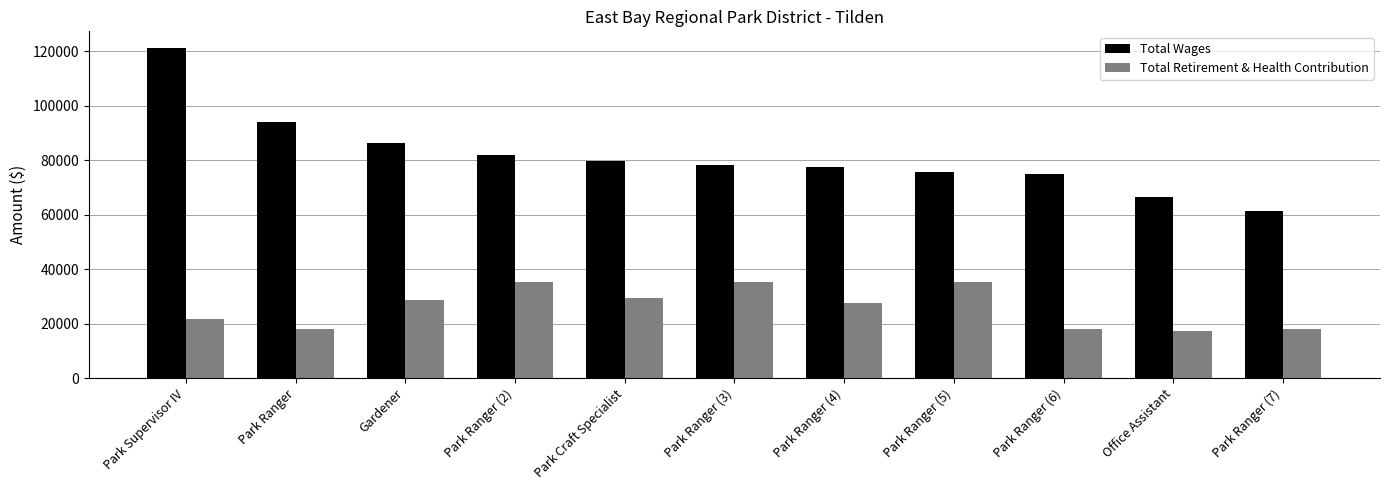

What is the label of the 3rd bar from the left?

Gardener